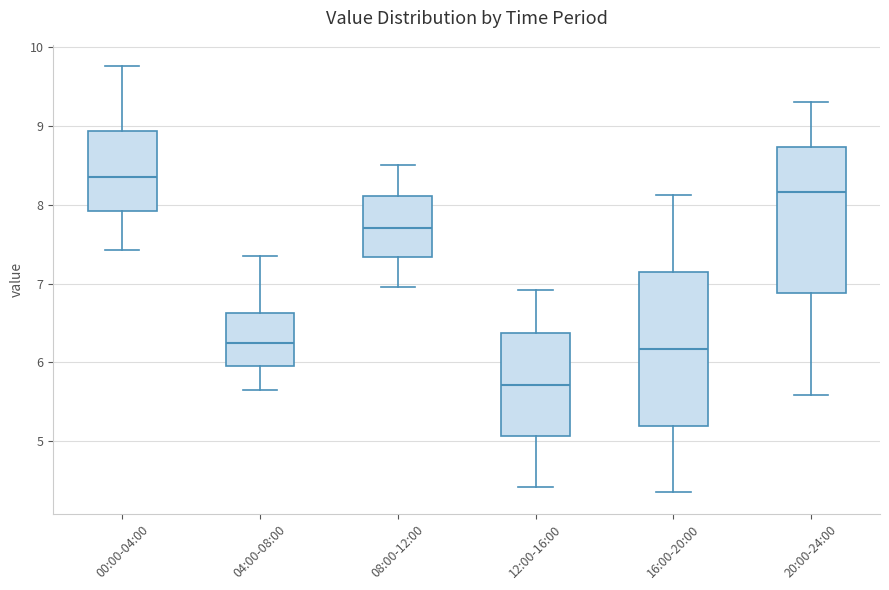

Reading left to right, read every box against the y-axis: the position of its median line, the range the box covers, and the ends of its whiskers. The values are not printed on the chart, so give them approximately, as read against the axis.

00:00-04:00: median 8.4, box 7.9 to 8.9, whiskers 7.4 to 9.8
04:00-08:00: median 6.3, box 6.0 to 6.6, whiskers 5.7 to 7.4
08:00-12:00: median 7.7, box 7.3 to 8.1, whiskers 7.0 to 8.5
12:00-16:00: median 5.7, box 5.1 to 6.4, whiskers 4.4 to 6.9
16:00-20:00: median 6.2, box 5.2 to 7.1, whiskers 4.4 to 8.1
20:00-24:00: median 8.2, box 6.9 to 8.7, whiskers 5.6 to 9.3